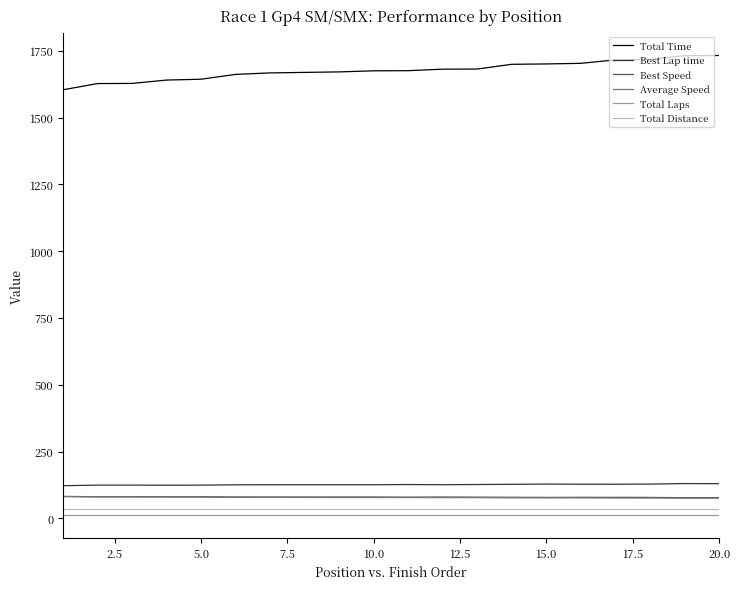

What is the maximum value shown in the chart?

1732.3